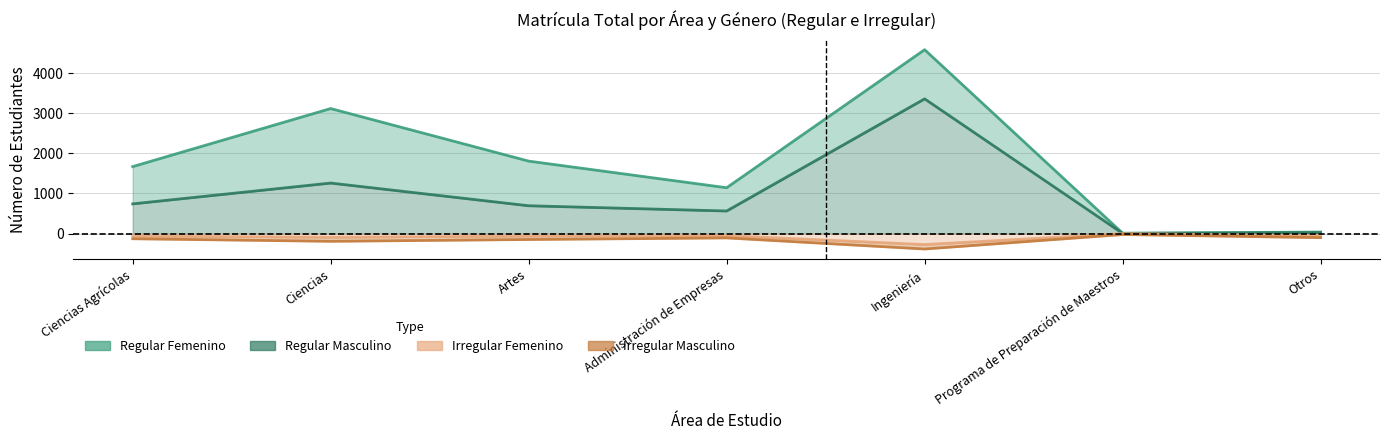

Rank the categories by Regular Masculino value from highest to lowest.

Ingeniería, Ciencias, Ciencias Agrícolas, Artes, Administración de Empresas, Otros, Programa de Preparación de Maestros